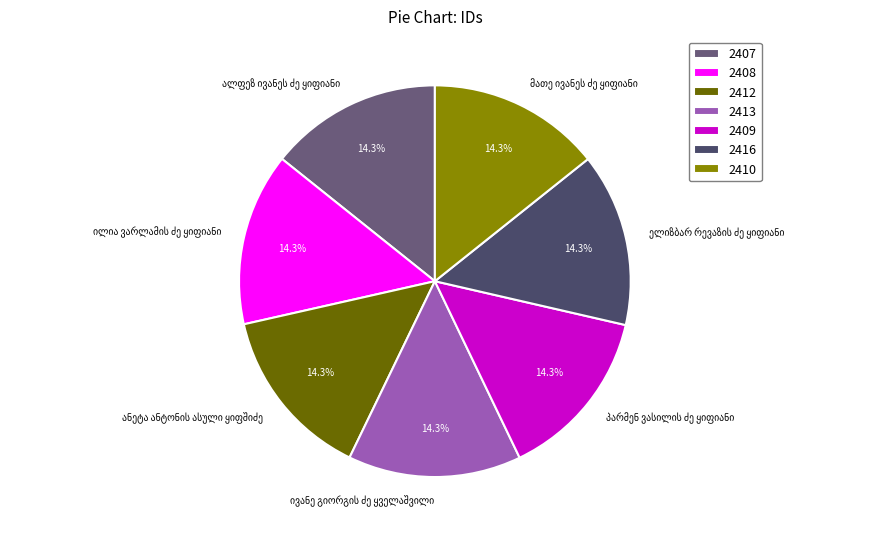

Is there a majority slice in this chart?

No